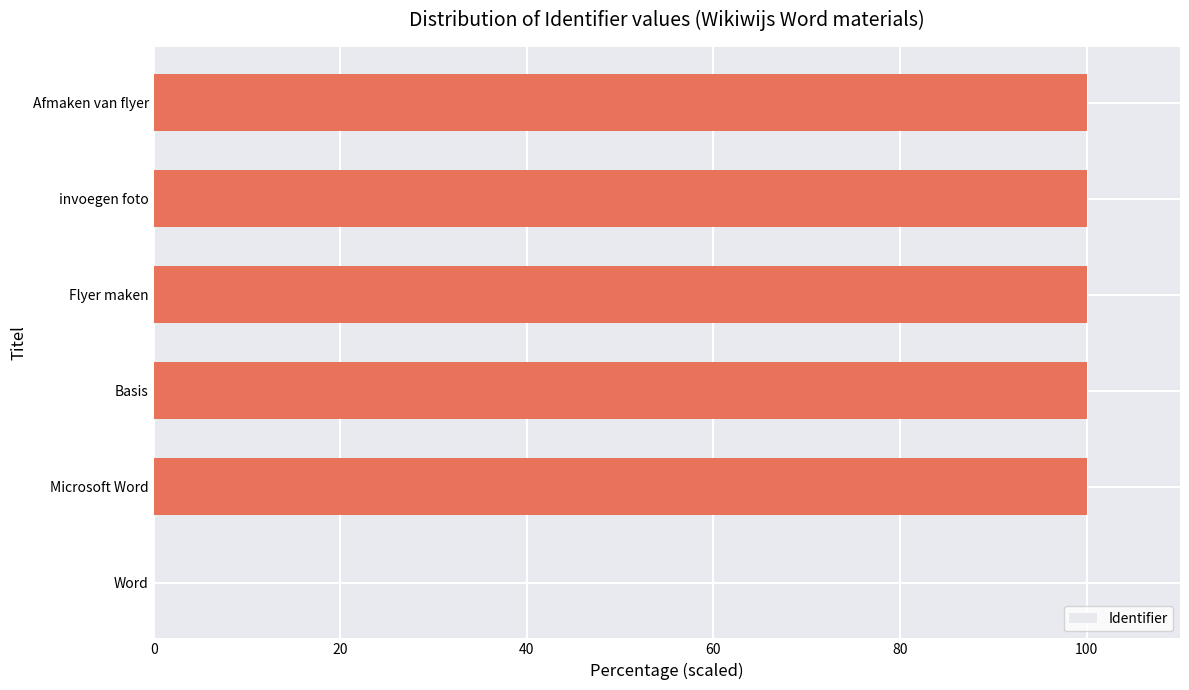

Approximately how many times larger is the value at invoegen foto compared to Basis?

1.0